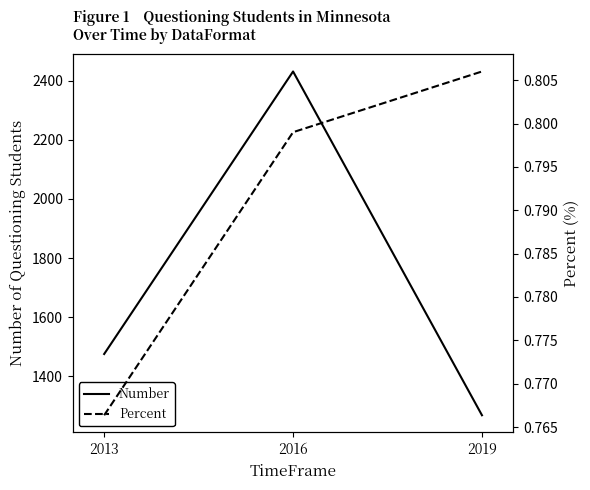

True or false: Percent has a value of 0.8 at 2013.

True